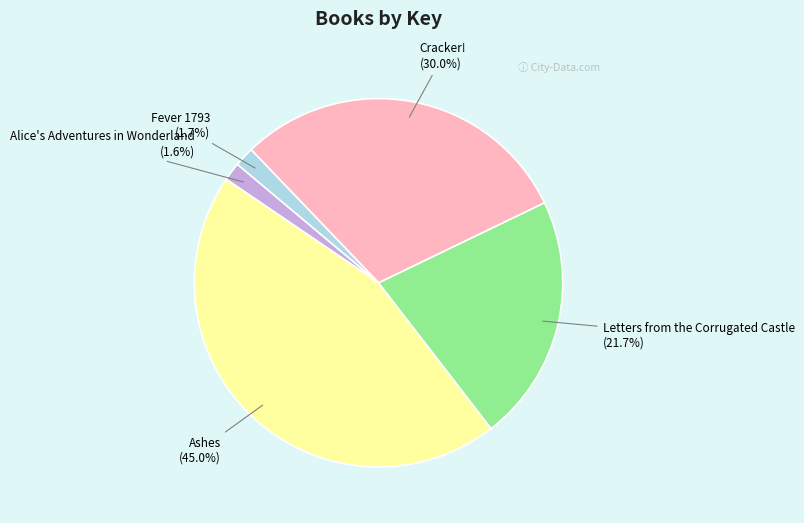

The Ashes slice represents 45% of the pie. True or false?

True